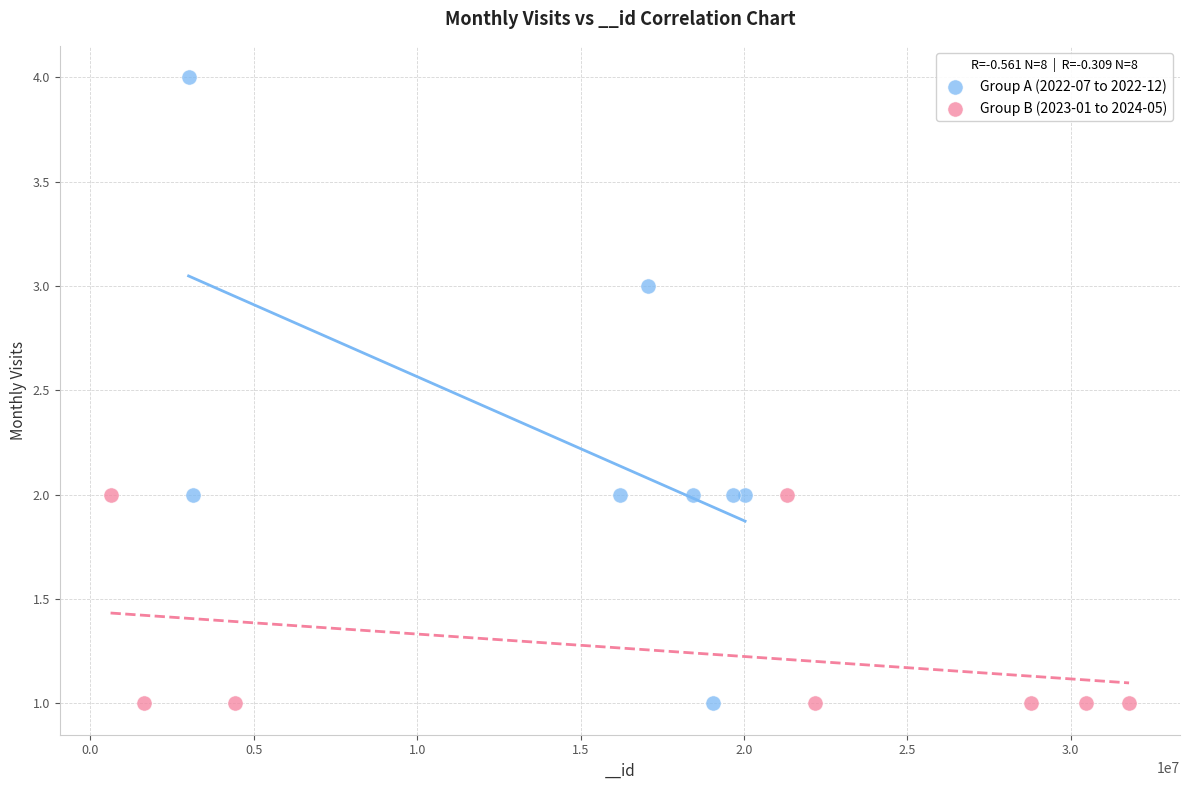

Which series has the largest Y range (max minus min)?

Group A (2022-07 to 2022-12)